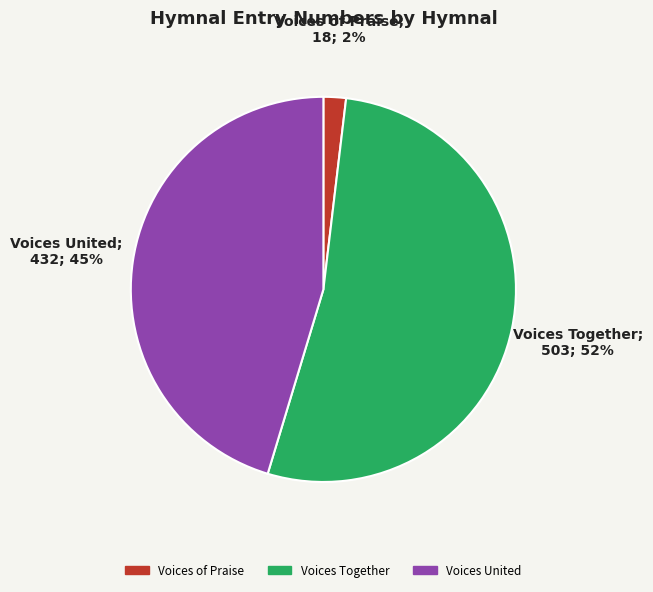

Which slice is the largest?

Voices Together